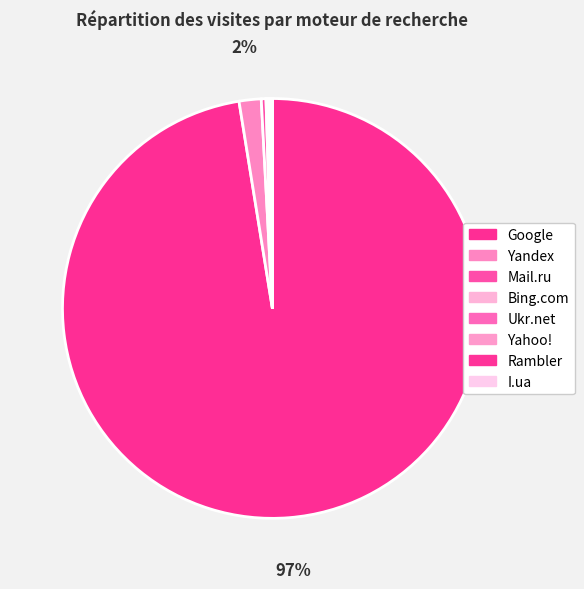

Is there any slice that represents more than half of the pie?

Yes